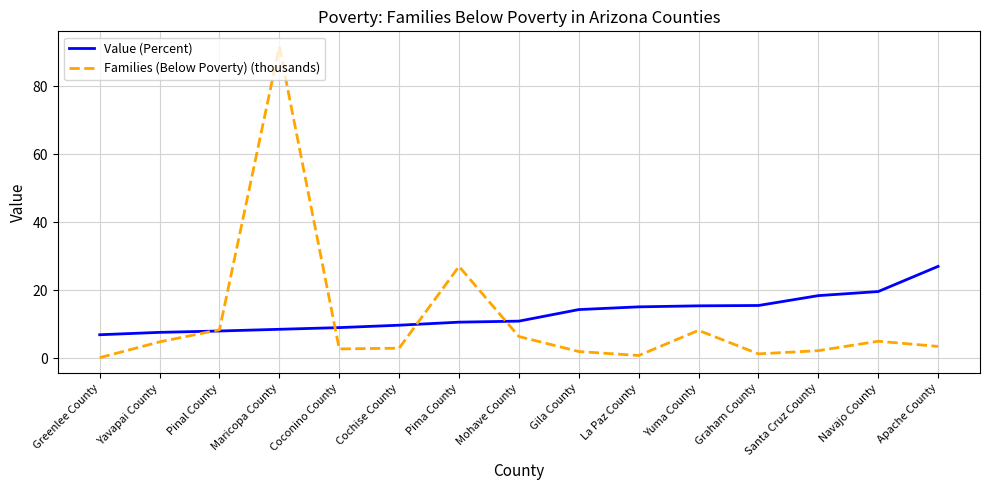

True or false: Families (Below Poverty) (thousands) and Value (Percent) intersect in this chart.

True